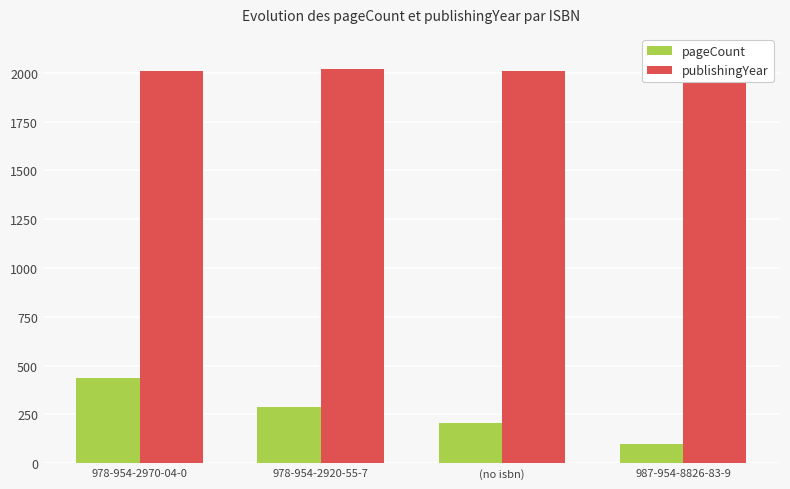

What is the average value of the pageCount series?

258